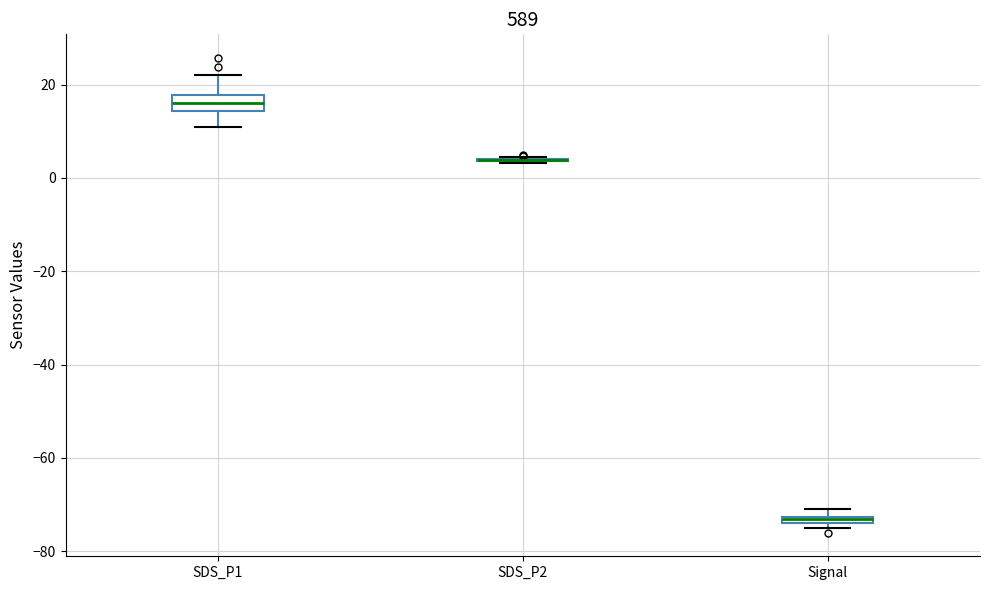

Where is the upper edge of the box for Signal on the y-axis? The values are not printed on the chart, so give them approximately, as read against the axis.

-72